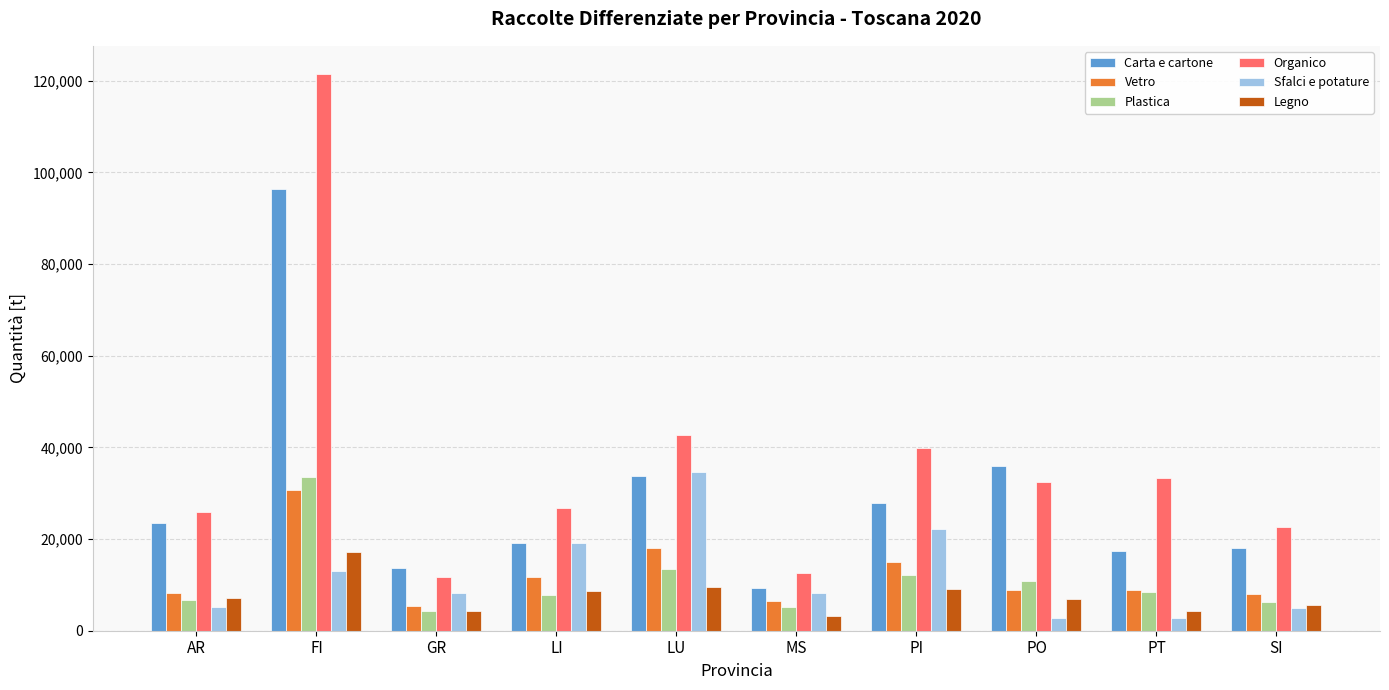

The value of Plastica at GR is 4350.8. True or false?

True